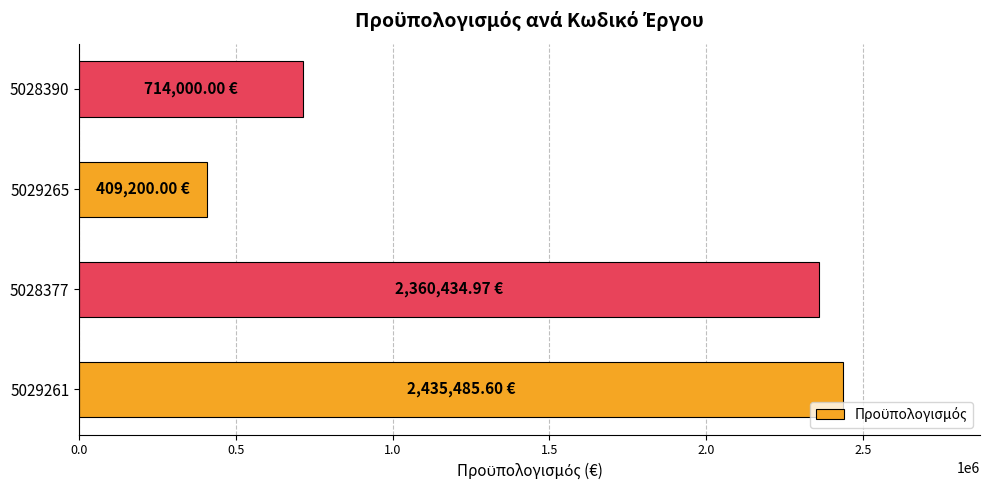

Rank the categories by value from highest to lowest.

5029261, 5028377, 5028390, 5029265